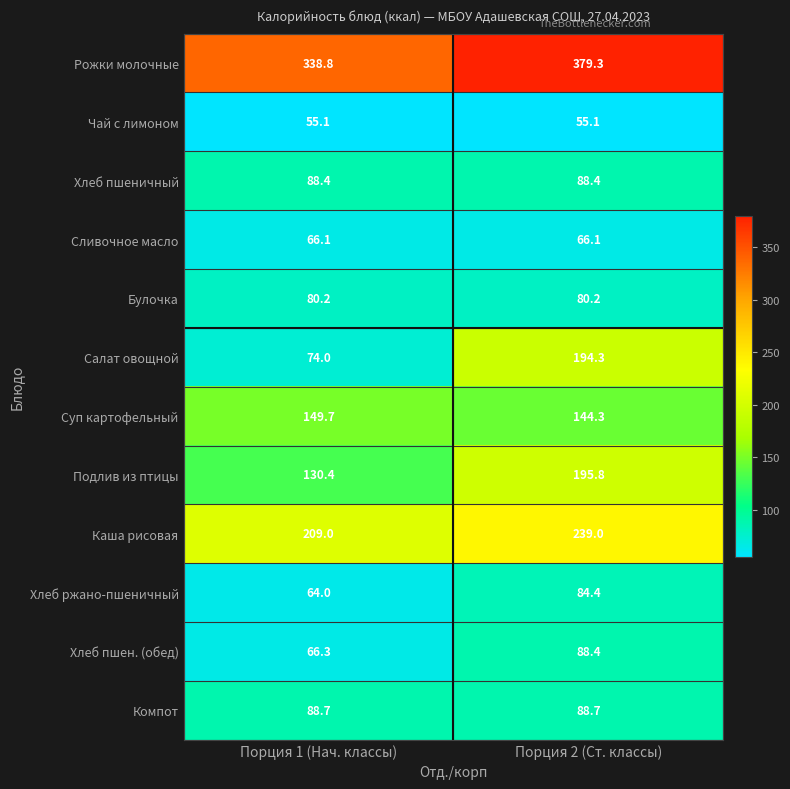

What is the sum of all Хлеб ржано-пшеничный values?

148.4